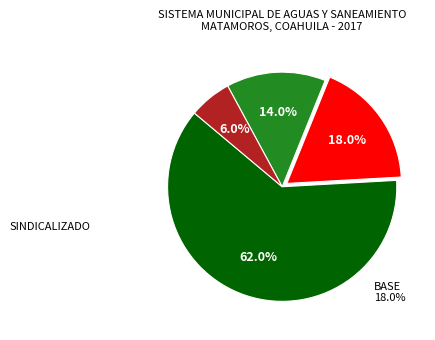

Count the number of slices in the pie.

4